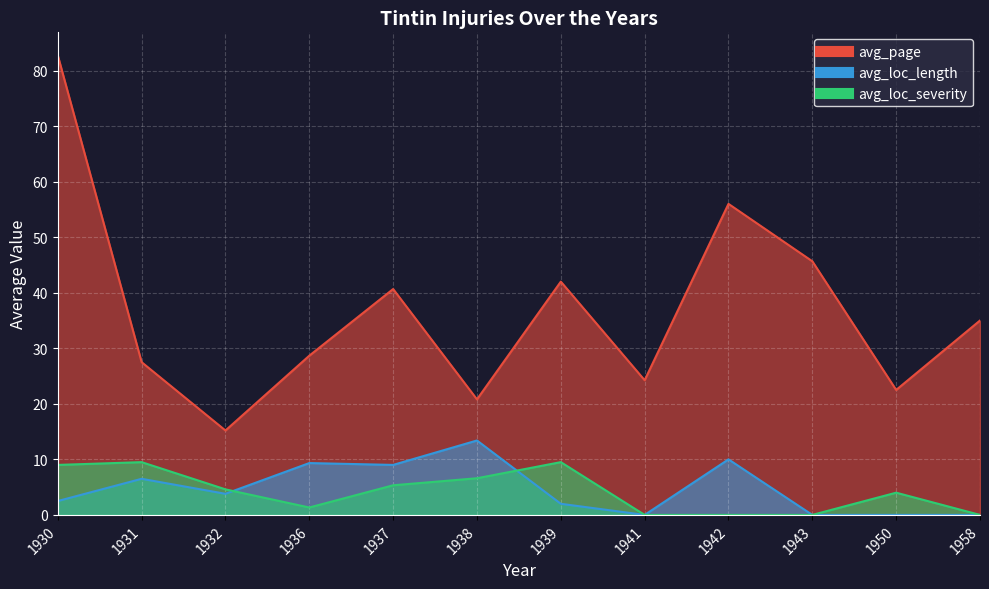

Which series has the largest range (max minus min)?

avg_loc_length